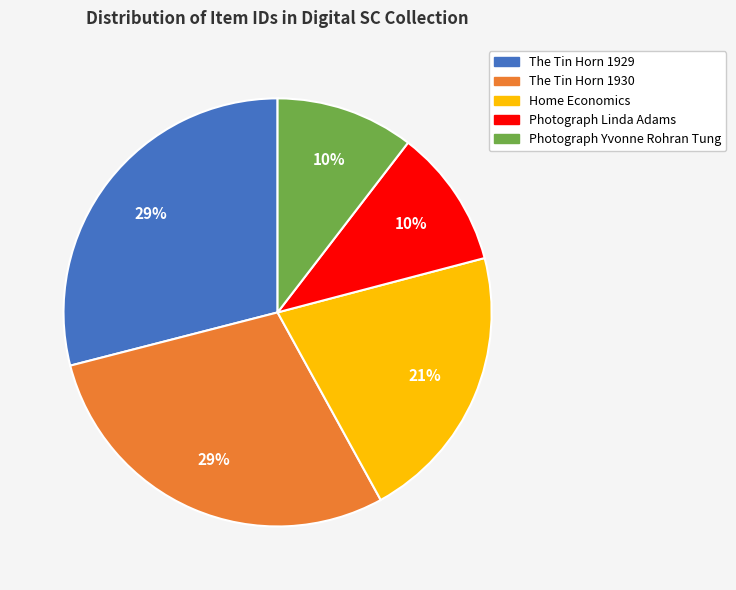

How many slices are in this pie chart?

5